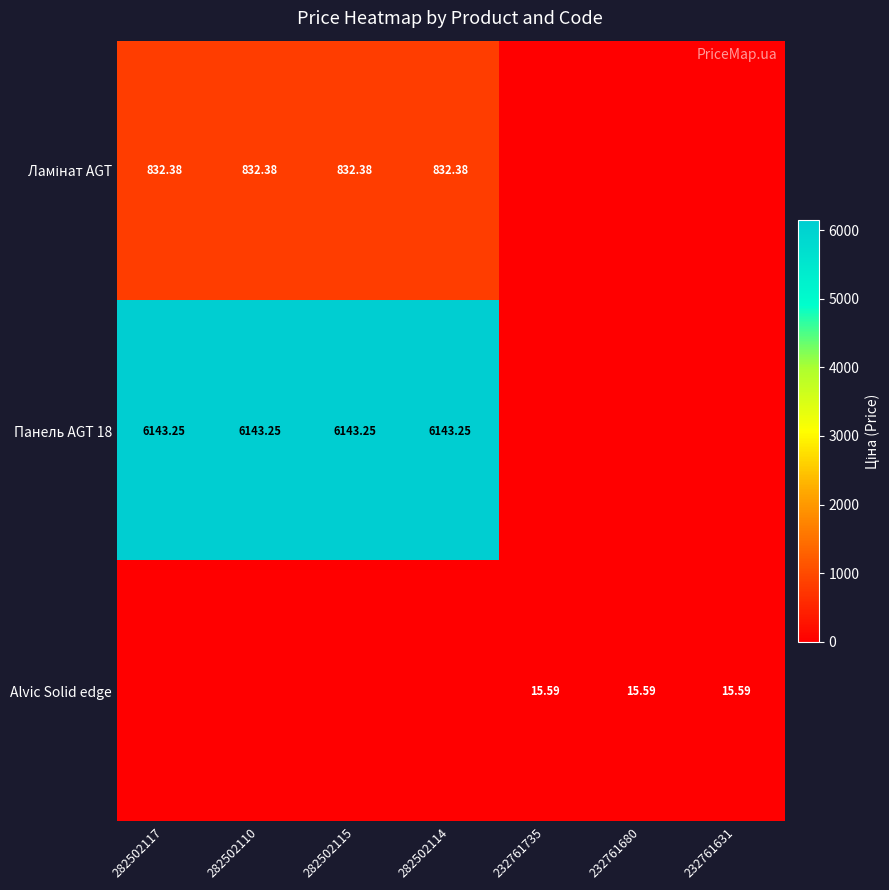

At how many categories does at least one series exceed 1944?

4